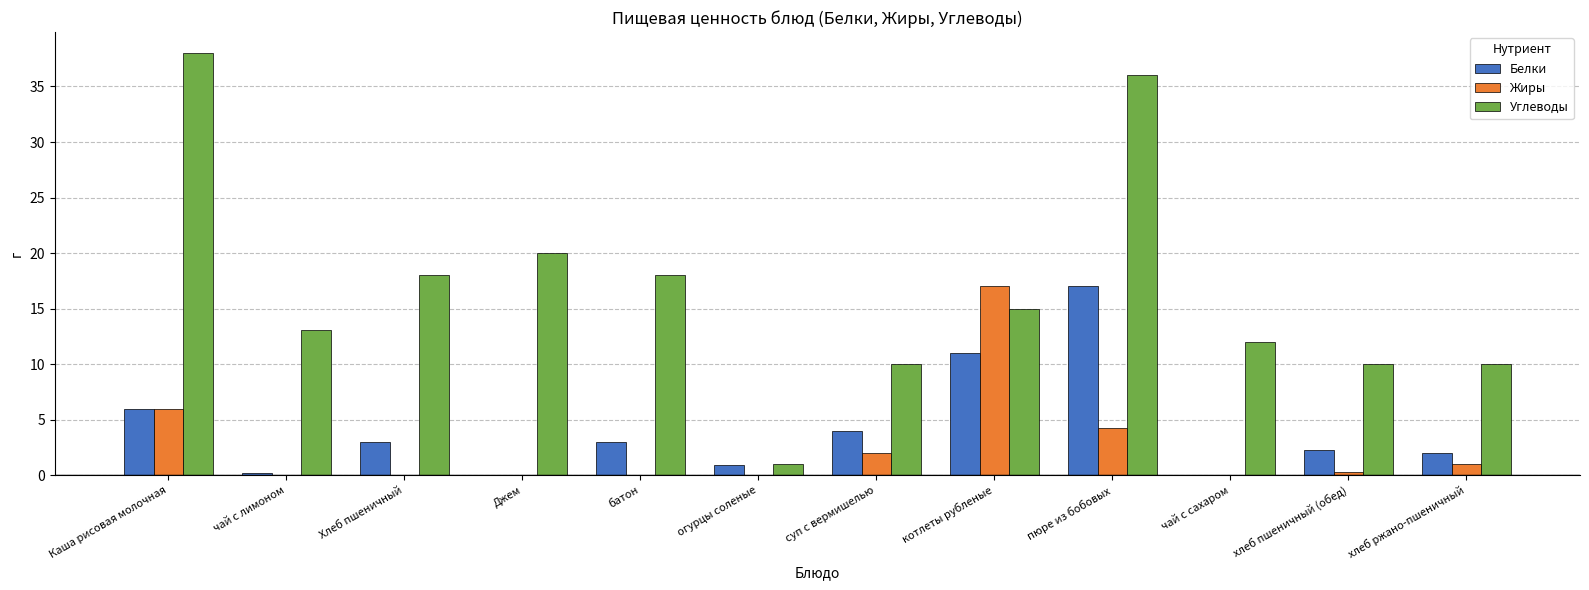

What value does the Жиры series have at пюре из бобовых?

4.3